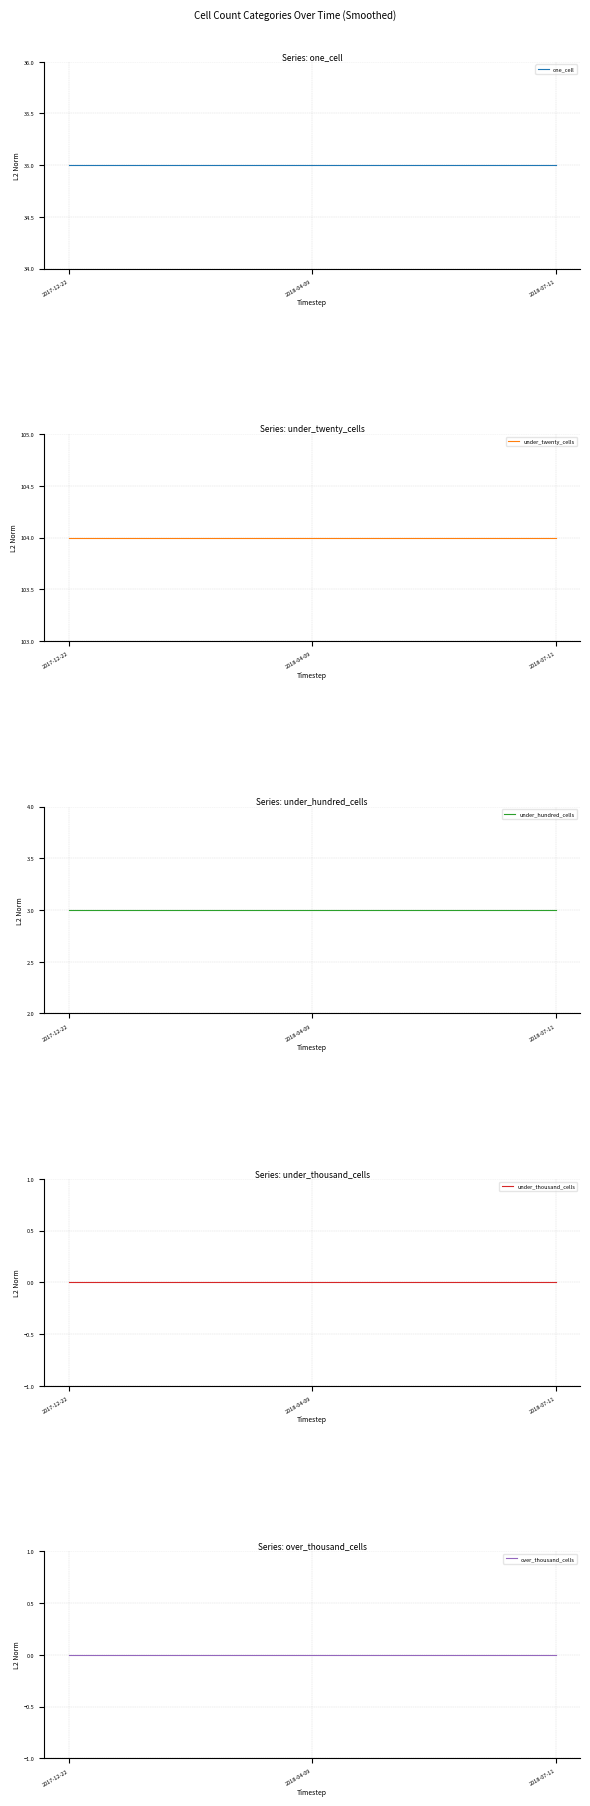

At how many categories does at least one series exceed 51?

3